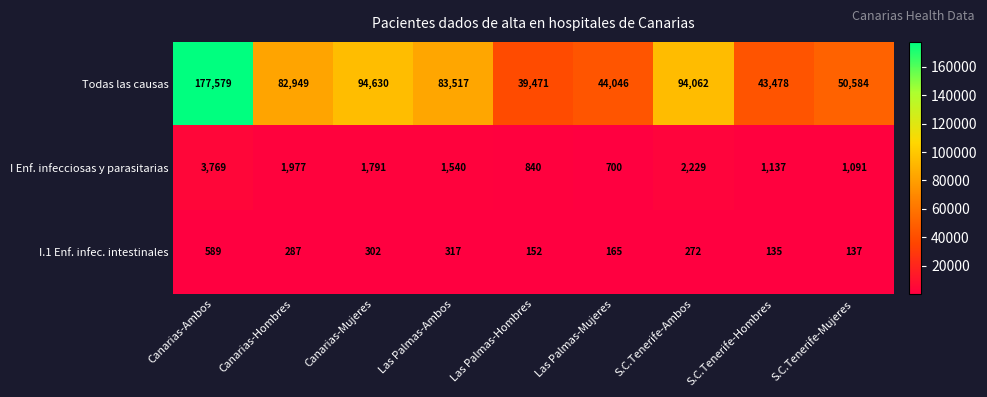

Reading left to right, extract all data points from this chart.

Todas las causas: 177579	82949	94630	83517	39471	44046	94062	43478	50584
I Enf. infecciosas y parasitarias: 3769	1977	1791	1540	840	700	2229	1137	1091
I.1 Enf. infec. intestinales: 589	287	302	317	152	165	272	135	137